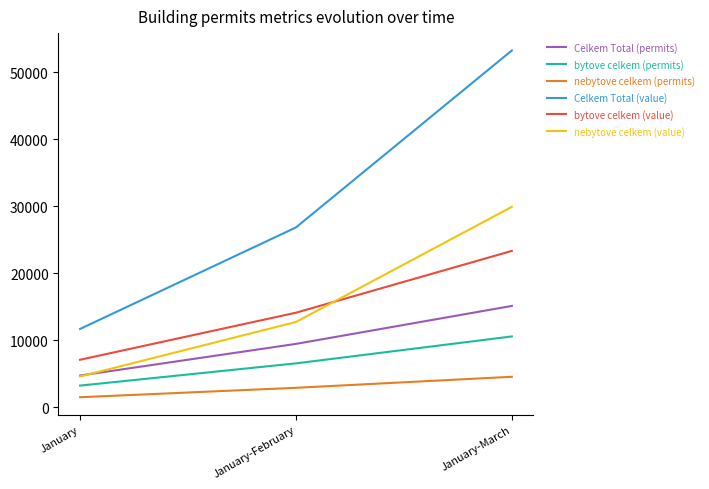

Which series has the largest total across all categories?

Celkem Total (value)